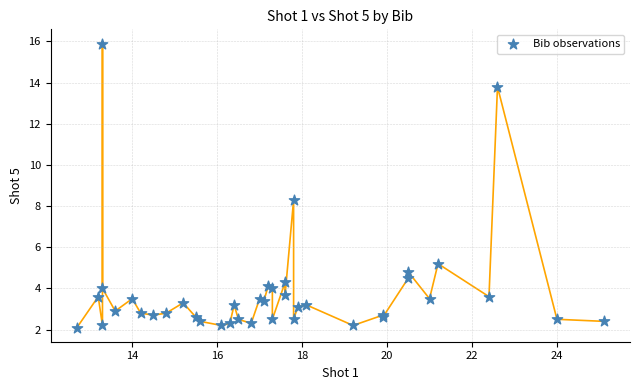

What Y value in the scatter plot is closest to 9?

8.3